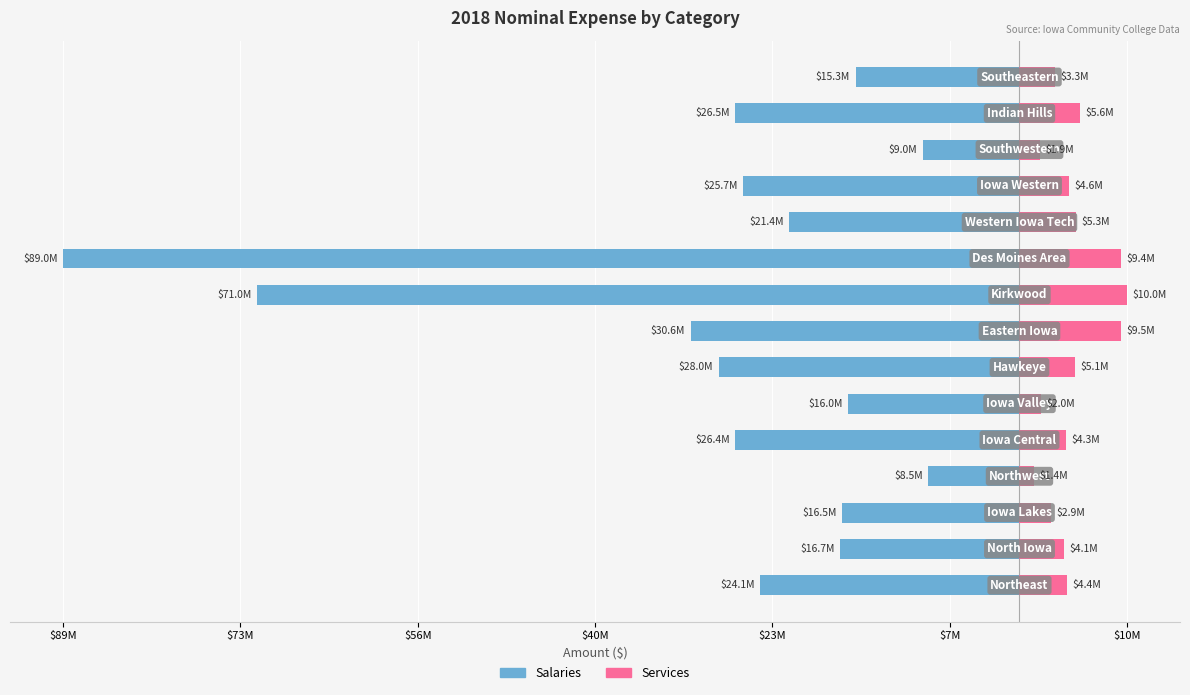

What is the maximum value shown in the chart?

9990840